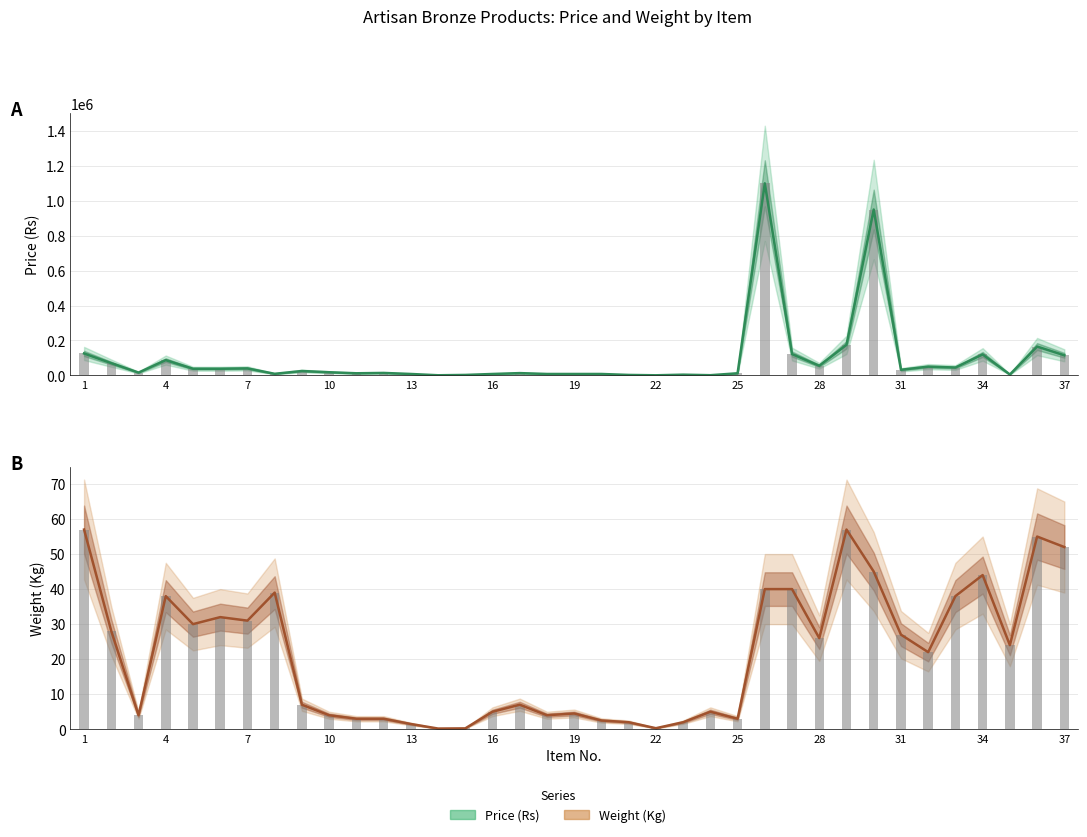

Which series has the widest spread of values?

Price (Rs) center